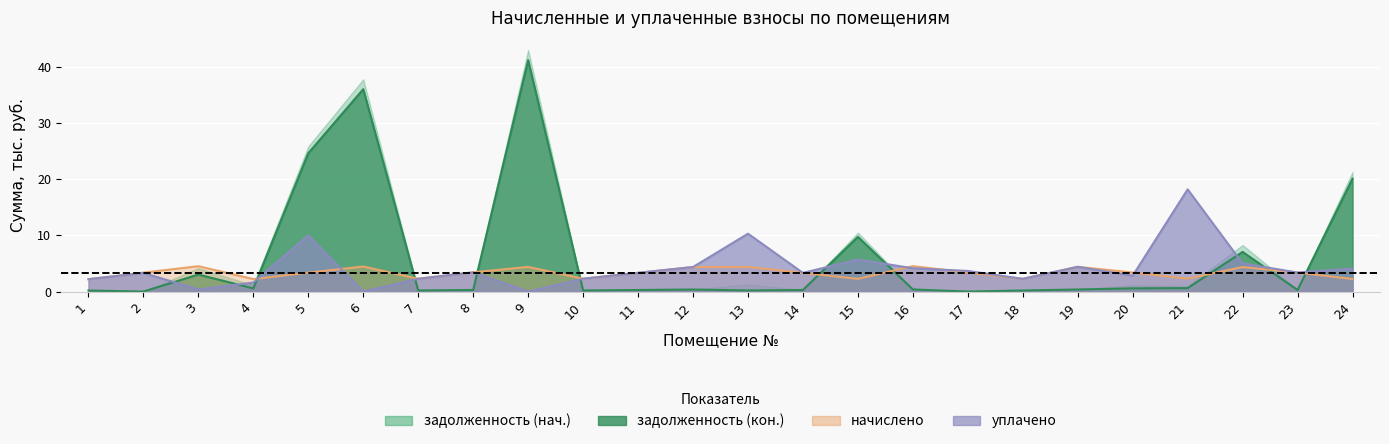

At which label is начислено closest to 3?

14